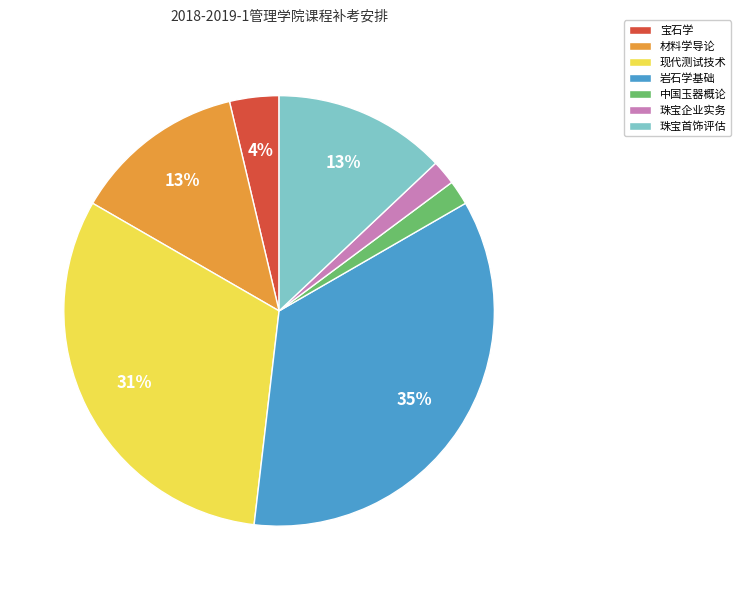

Which slice is the largest?

岩石学基础